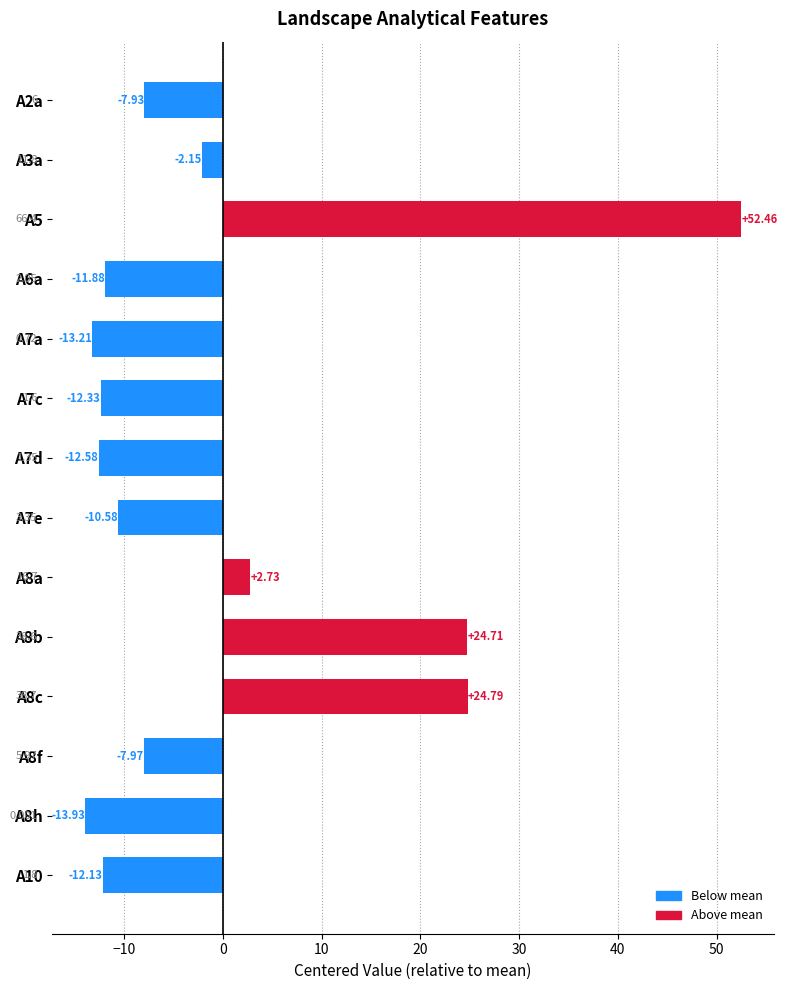

At which label is the value closest to 19?

A8b